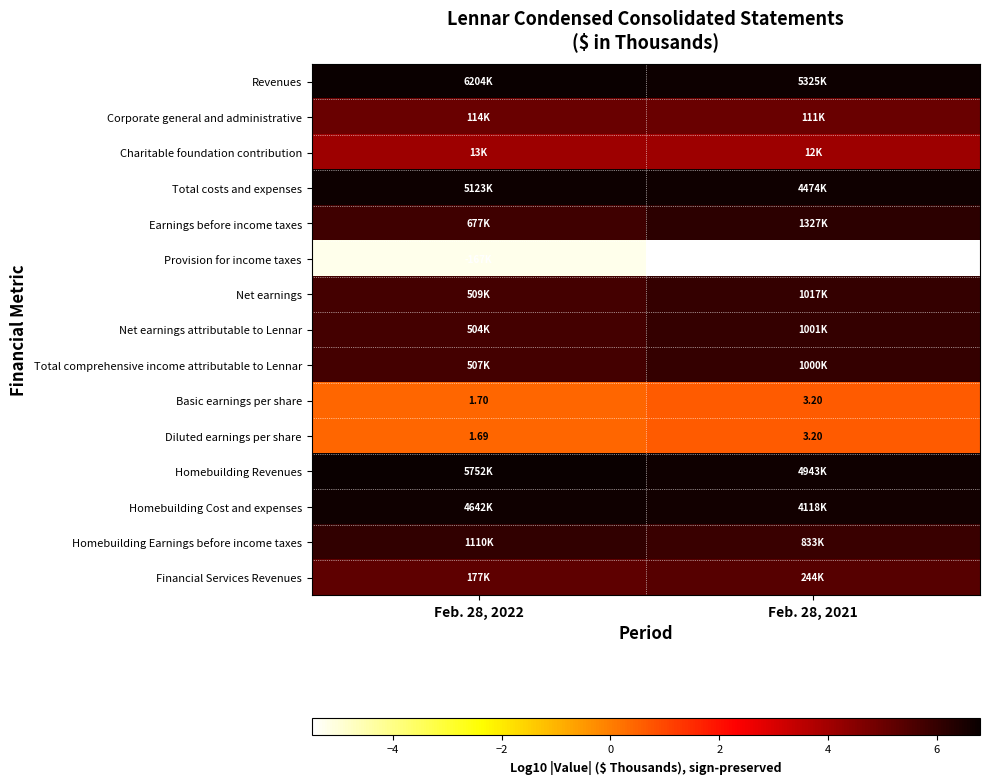

Which has a higher value, Feb. 28, 2022 or Feb. 28, 2021?

Feb. 28, 2022